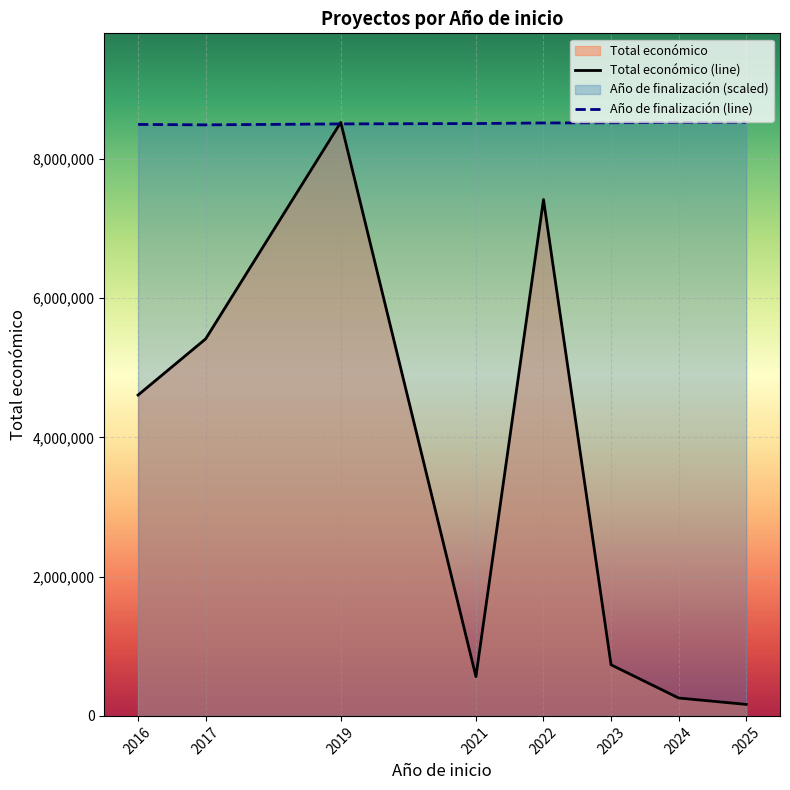

At which category does Año de finalización (line) reach its first local valley?

2017